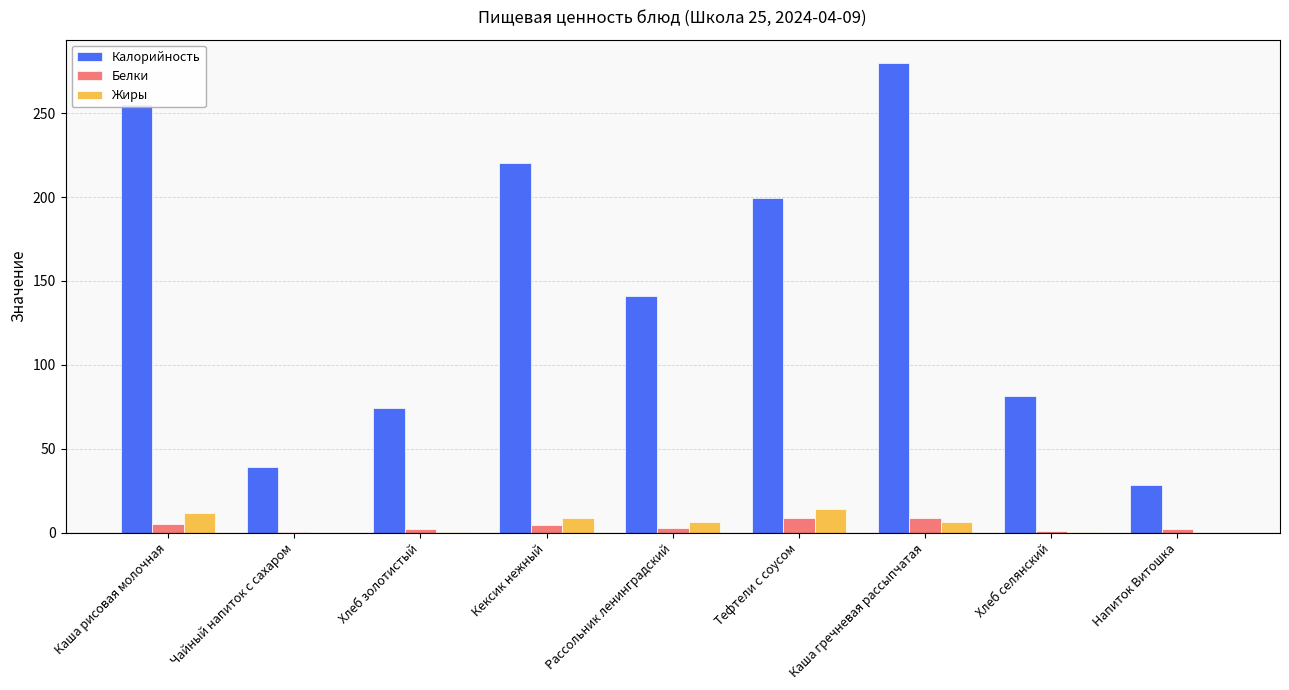

What is the sum of the Калорийность values at Тефтели с соусом and Хлеб золотистый?

273.3